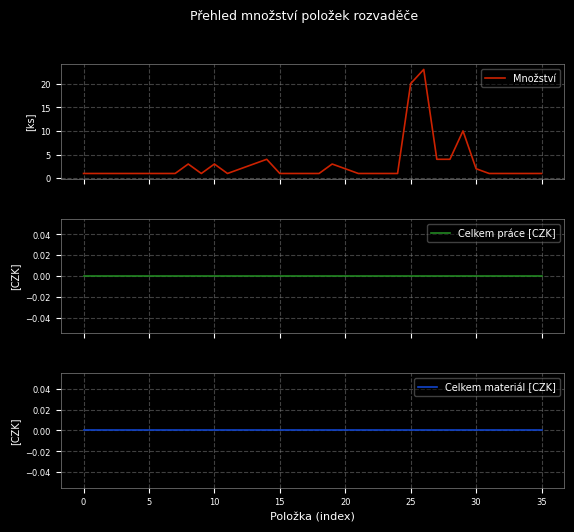

What is the sum of all Množství values?

106